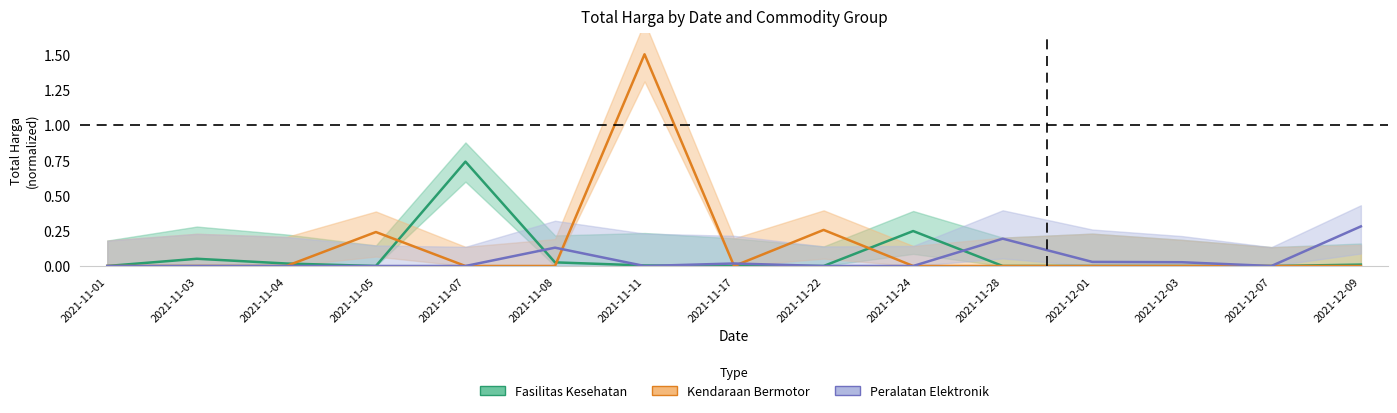

Which series has the largest total across all categories?

Kendaraan Bermotor